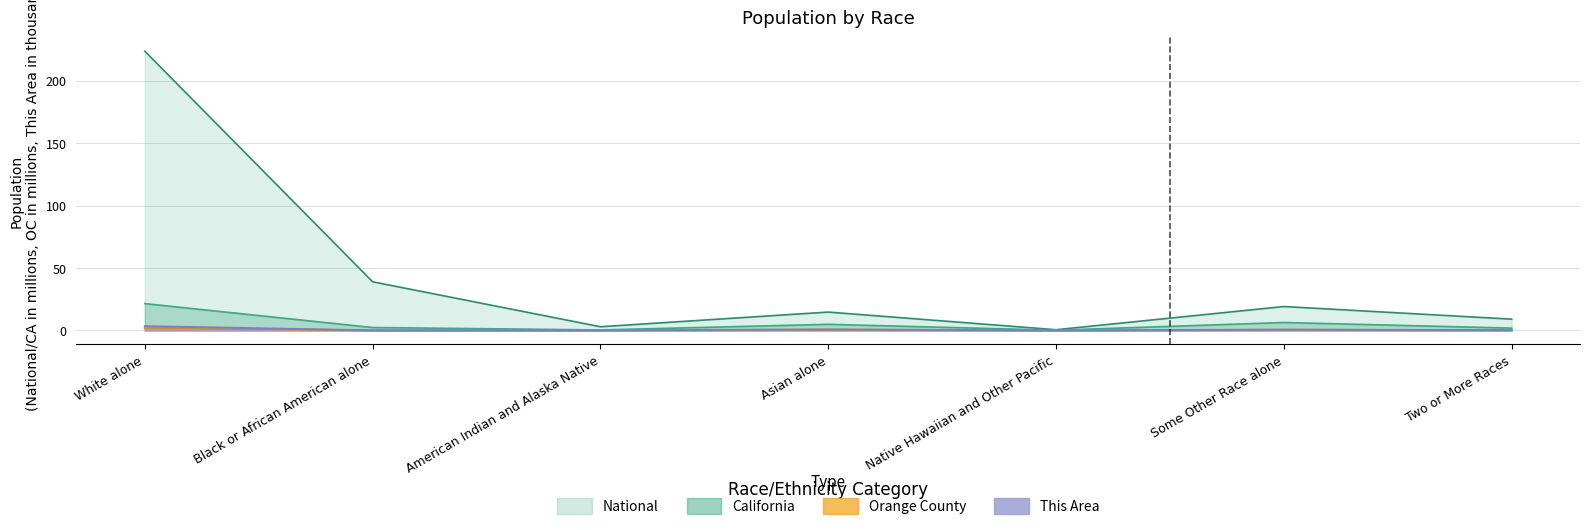

Is it true that This Area equals 0.3 at Two or More Races?

False